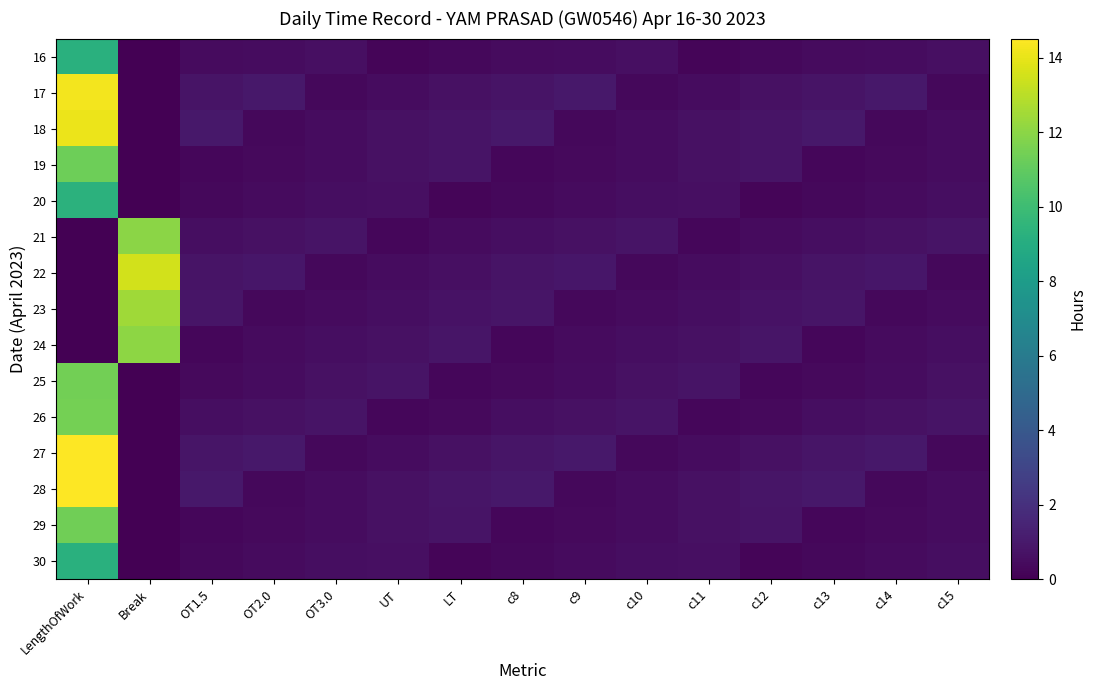

How many data points does each series have?

15